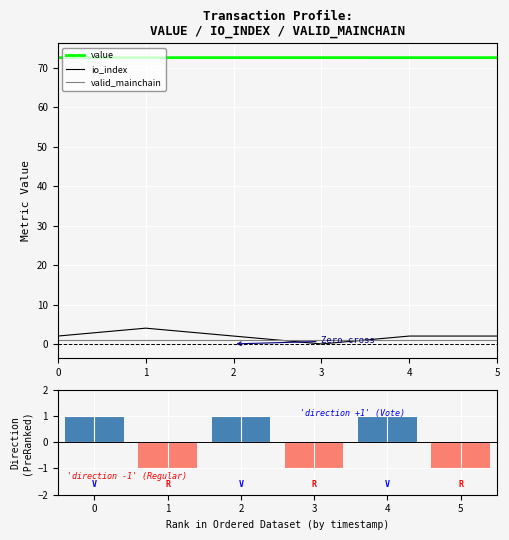

Which series has the widest spread of values?

io_index